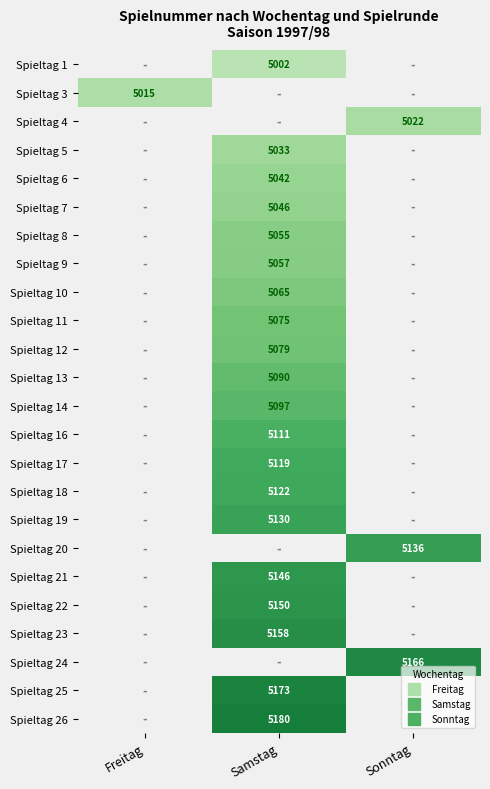

At Samstag, list the series in order from smallest to largest.

Spieltag 1, Spieltag 3, Spieltag 4, Spieltag 5, Spieltag 6, Spieltag 7, Spieltag 8, Spieltag 9, Spieltag 10, Spieltag 11, Spieltag 12, Spieltag 13, Spieltag 14, Spieltag 16, Spieltag 17, Spieltag 18, Spieltag 19, Spieltag 20, Spieltag 21, Spieltag 22, Spieltag 23, Spieltag 24, Spieltag 25, Spieltag 26